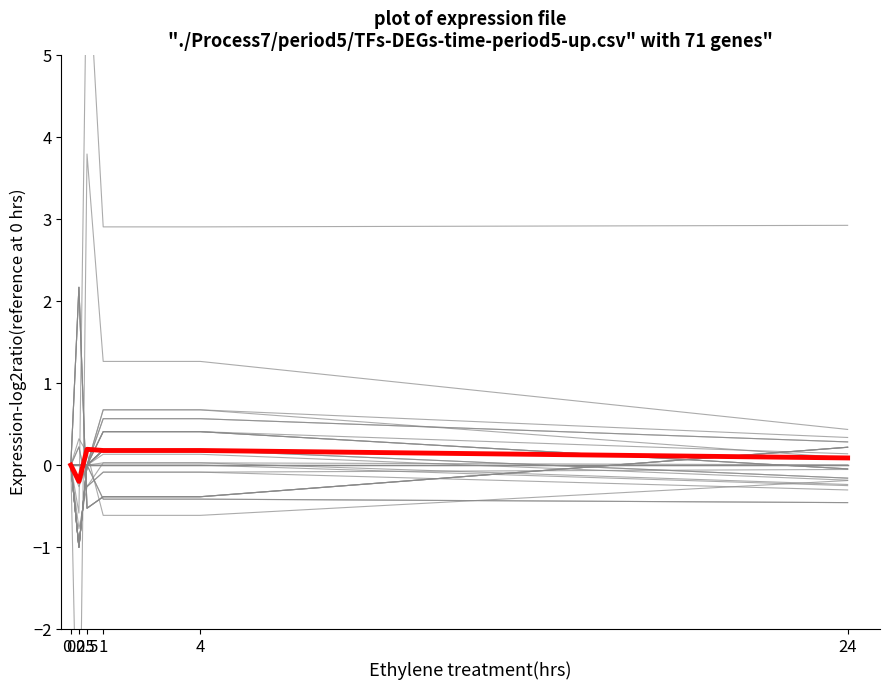

How many values are above zero?

4